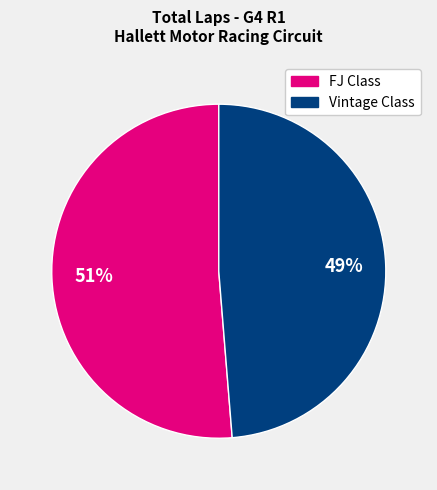

To the nearest percent, what is the average slice percentage?

50%